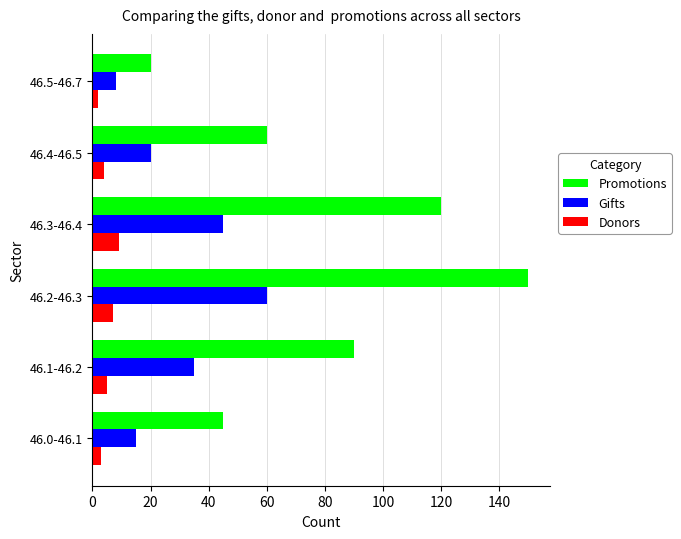

Rank the series by their average value, from lowest to highest.

Donors, Gifts, Promotions